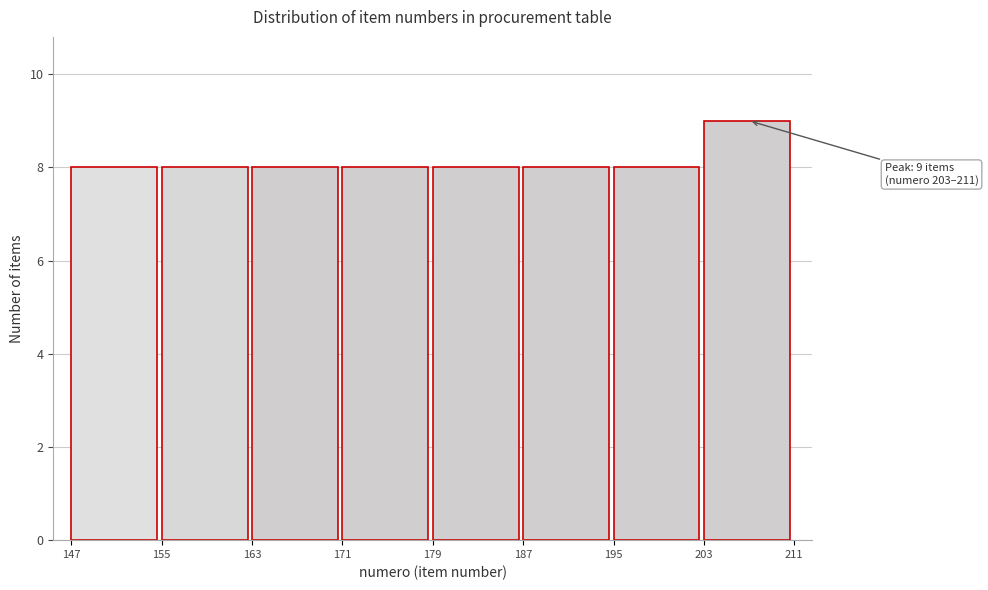

Which range on the x-axis has the tallest bar?

203 to 211